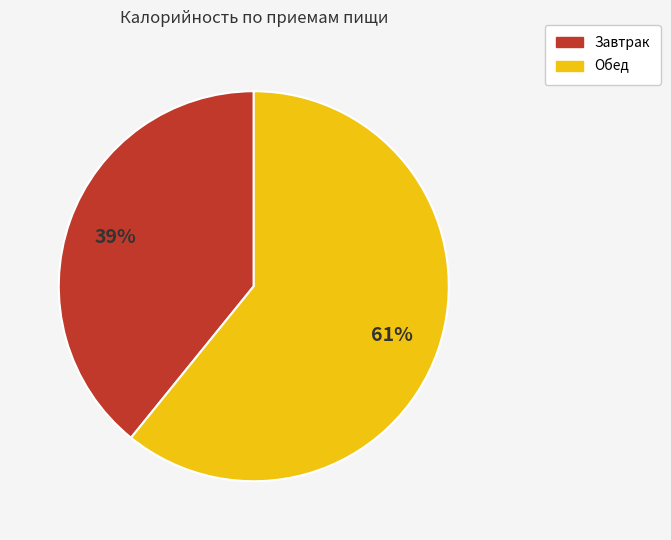

Approximately how many times larger is the value at Обед compared to Завтрак?

1.6